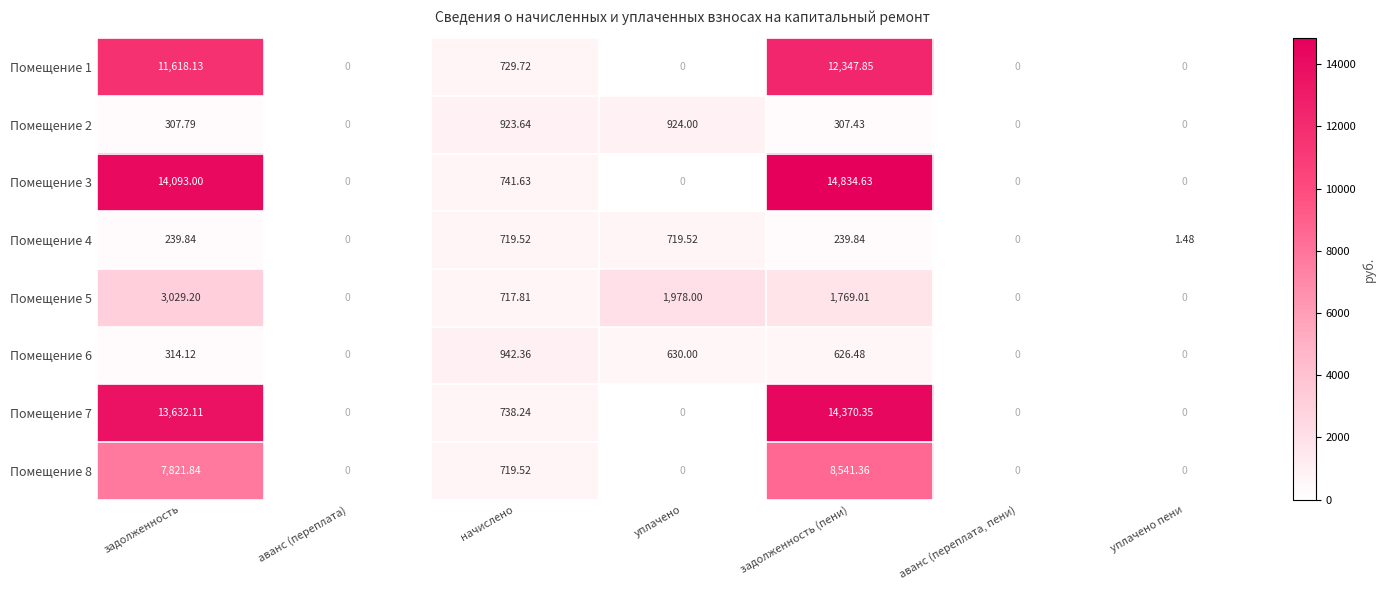

At which label is Помещение 5 closest to 1514?

задолженность (пени)